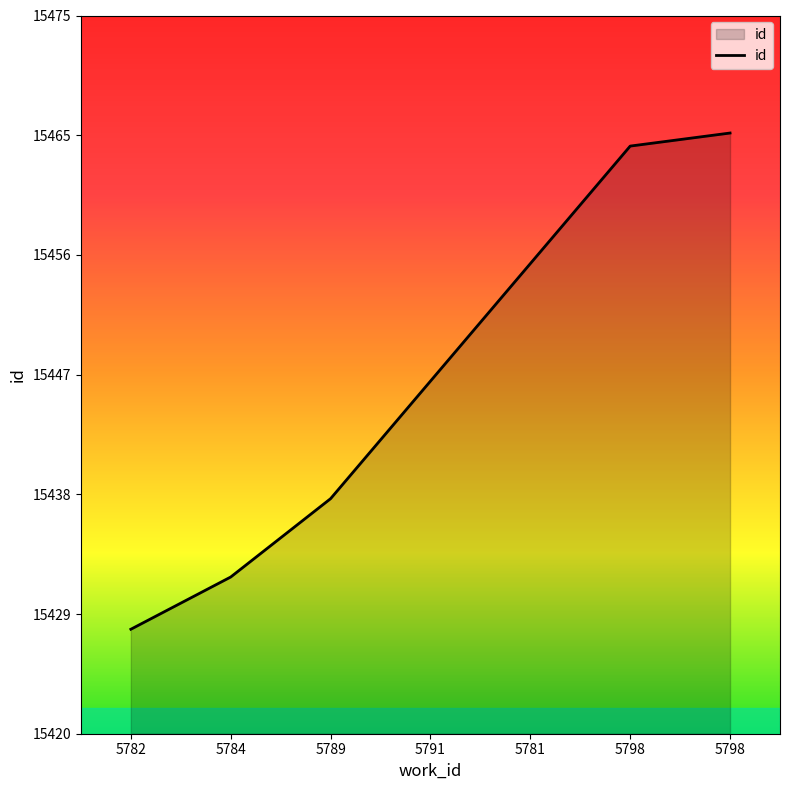

Is this an area chart (filled region under the line)?

Yes